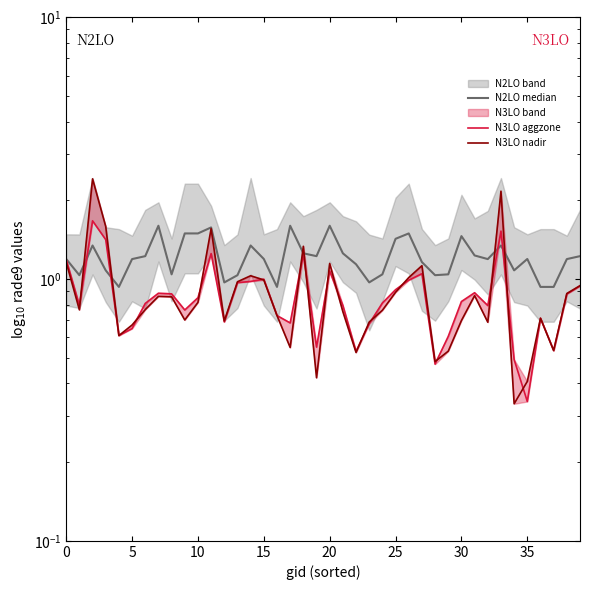

True or false: N3LO nadir and N2LO median intersect in this chart.

True